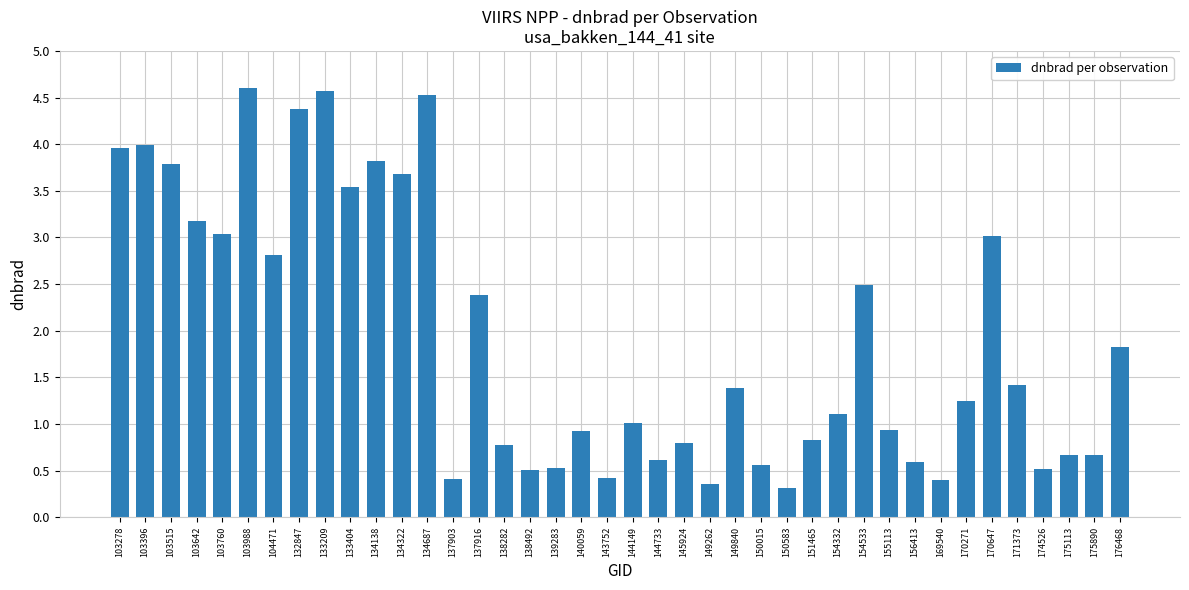

What is the value of the 19th bar from the left?

0.9